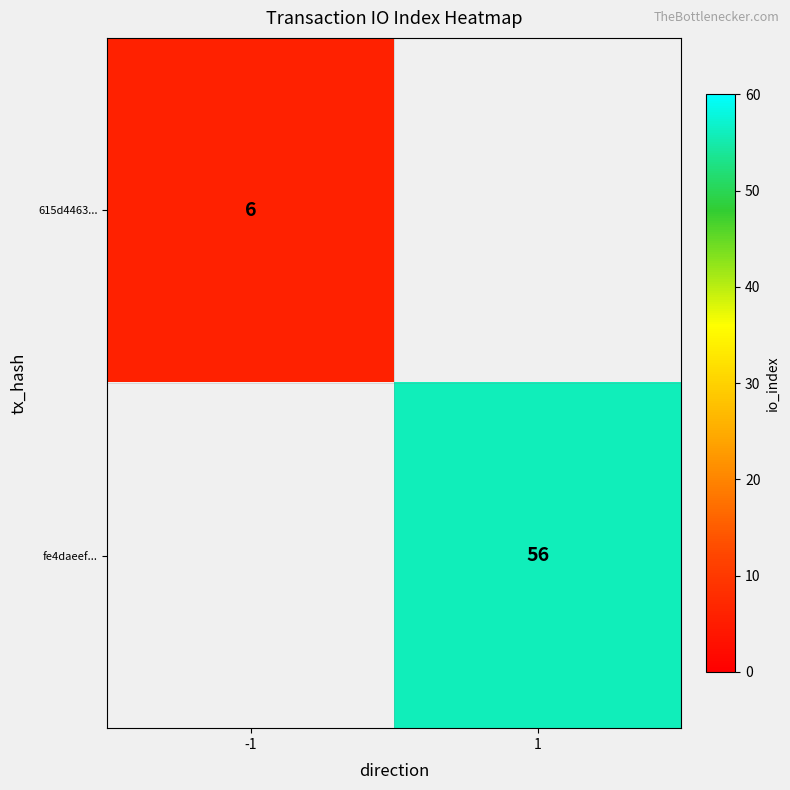

True or false: 615d4463... has a value of 6 at -1.

True